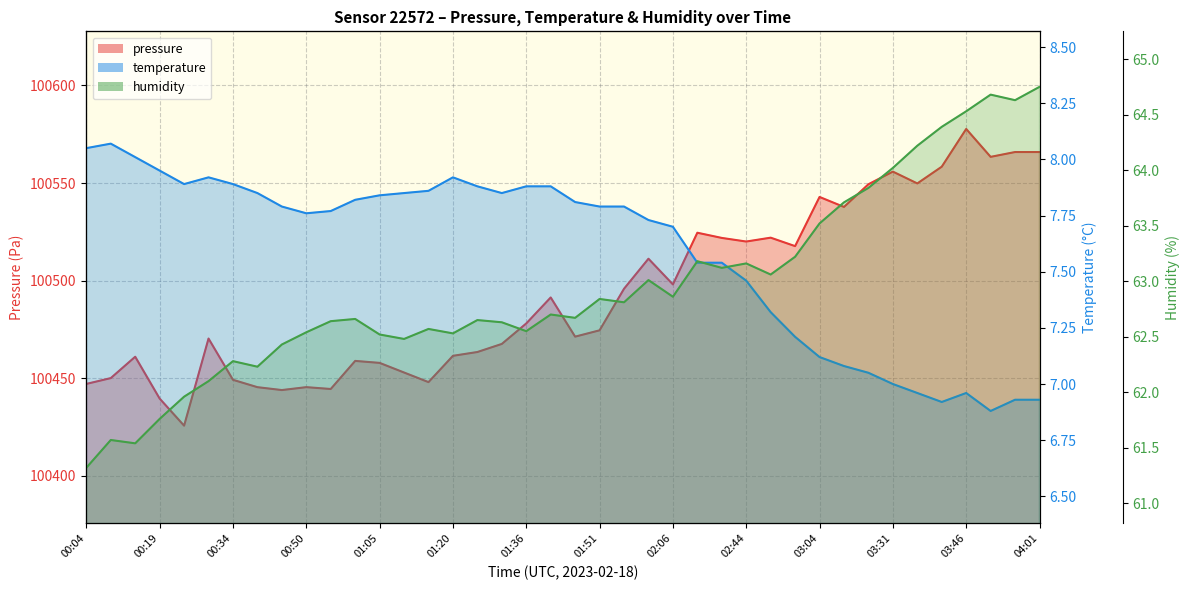

Reading right to left, what are all the values shown in this chart?

pressure: 04:01=100565.9	03:56=100565.9	03:51=100563.4	03:46=100577.7	03:41=100558.4	03:36=100549.8	03:31=100555.9	03:25=100549.4	03:20=100537.8	03:04=100542.9	02:59=100517.7	02:54=100522.0	02:44=100520.1	02:38=100521.9	02:33=100524.6	02:06=100498.1	02:01=100511.2	01:56=100495.9	01:51=100474.6	01:46=100471.3	01:41=100491.4	01:36=100478.1	01:30=100467.6	01:25=100463.5	01:20=100461.5	01:15=100448.1	01:10=100453.0	01:05=100457.9	01:00=100458.9	00:55=100444.5	00:50=100445.5	00:44=100444.0	00:39=100445.5	00:34=100449.2	00:29=100470.4	00:24=100425.8	00:19=100439.6	00:14=100461.1	00:09=100450.1	00:04=100447.1
temperature: 04:01=6.9	03:56=6.9	03:51=6.9	03:46=7.0	03:41=6.9	03:36=7.0	03:31=7.0	03:25=7.0	03:20=7.1	03:04=7.1	02:59=7.2	02:54=7.3	02:44=7.5	02:38=7.5	02:33=7.5	02:06=7.7	02:01=7.7	01:56=7.8	01:51=7.8	01:46=7.8	01:41=7.9	01:36=7.9	01:30=7.8	01:25=7.9	01:20=7.9	01:15=7.9	01:10=7.8	01:05=7.8	01:00=7.8	00:55=7.8	00:50=7.8	00:44=7.8	00:39=7.8	00:34=7.9	00:29=7.9	00:24=7.9	00:19=8.0	00:14=8.0	00:09=8.1	00:04=8.1
humidity: 04:01=64.8	03:56=64.6	03:51=64.7	03:46=64.5	03:41=64.4	03:36=64.2	03:31=64.0	03:25=63.8	03:20=63.7	03:04=63.5	02:59=63.2	02:54=63.1	02:44=63.2	02:38=63.1	02:33=63.2	02:06=62.9	02:01=63.0	01:56=62.8	01:51=62.8	01:46=62.7	01:41=62.7	01:36=62.5	01:30=62.6	01:25=62.6	01:20=62.5	01:15=62.6	01:10=62.5	01:05=62.5	01:00=62.7	00:55=62.6	00:50=62.5	00:44=62.4	00:39=62.2	00:34=62.3	00:29=62.1	00:24=62.0	00:19=61.8	00:14=61.5	00:09=61.6	00:04=61.3